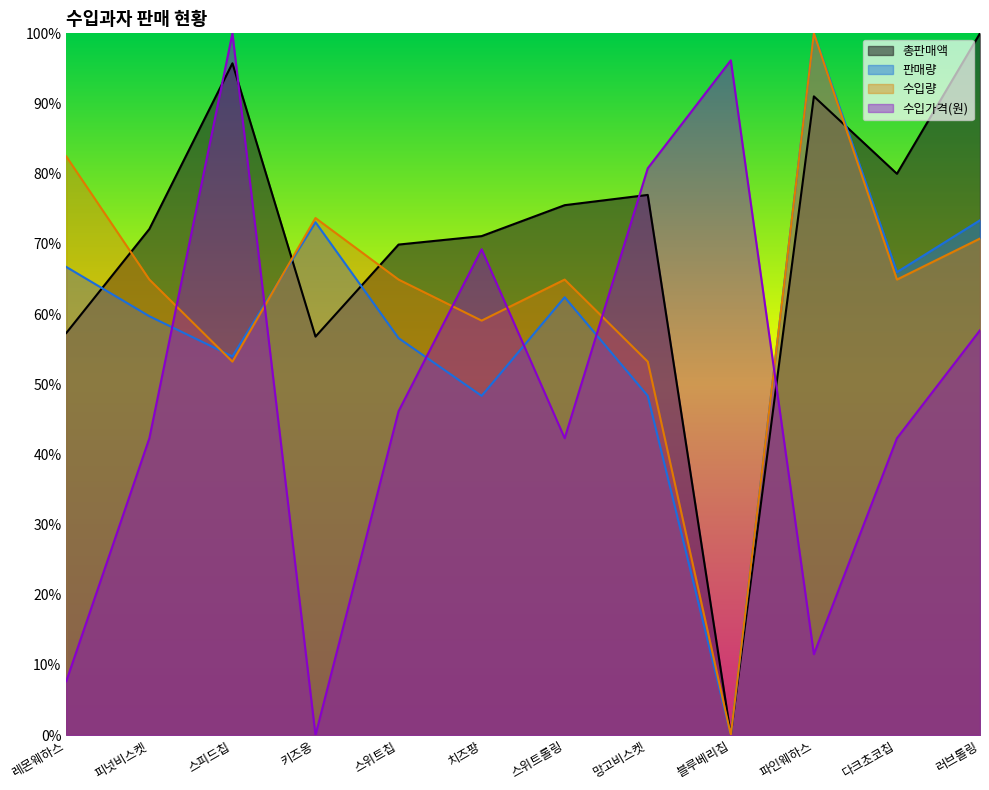

At 키즈옹, list the series in order from smallest to largest.

수입가격(원), 총판매액, 판매량, 수입량